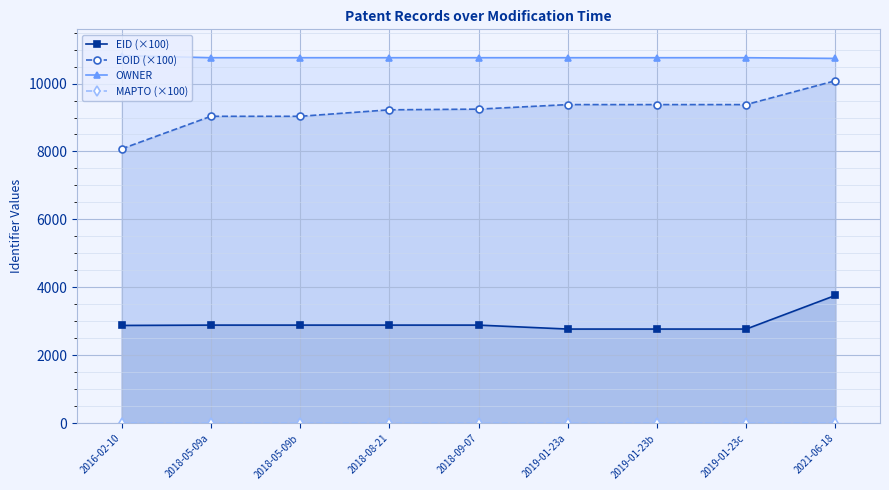

List the series in order of their peak value, lowest first.

MAPTO (×100), EID (×100), EOID (×100), OWNER